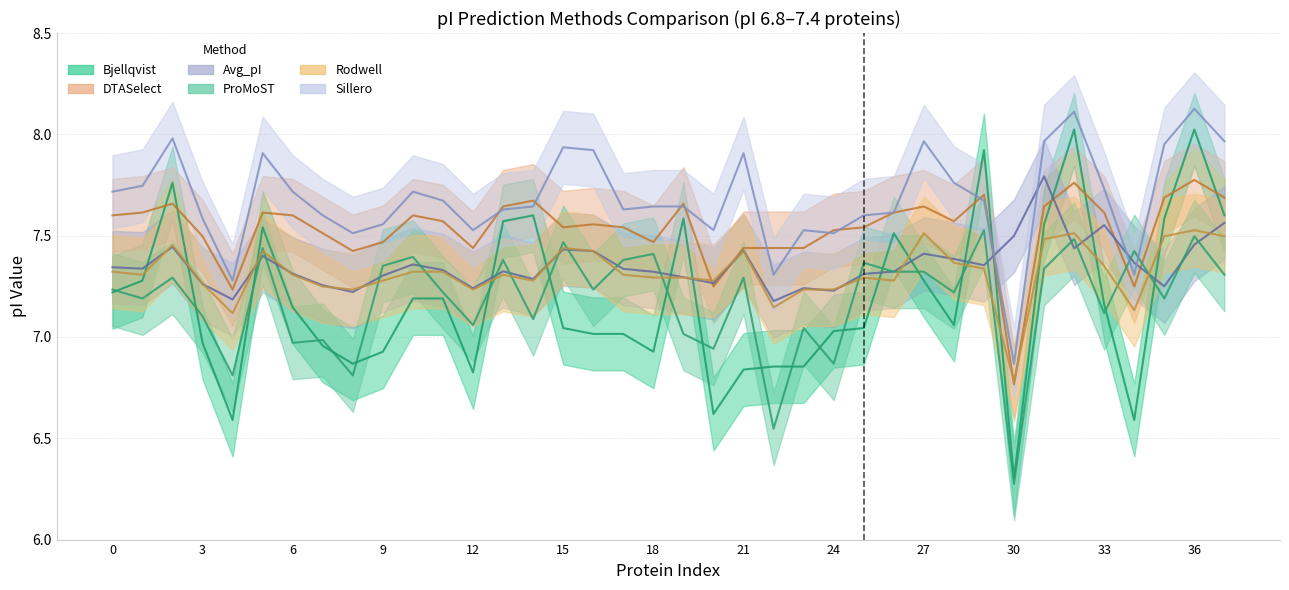

What is the difference between the Avg_pI values at 28 and 35?

0.1